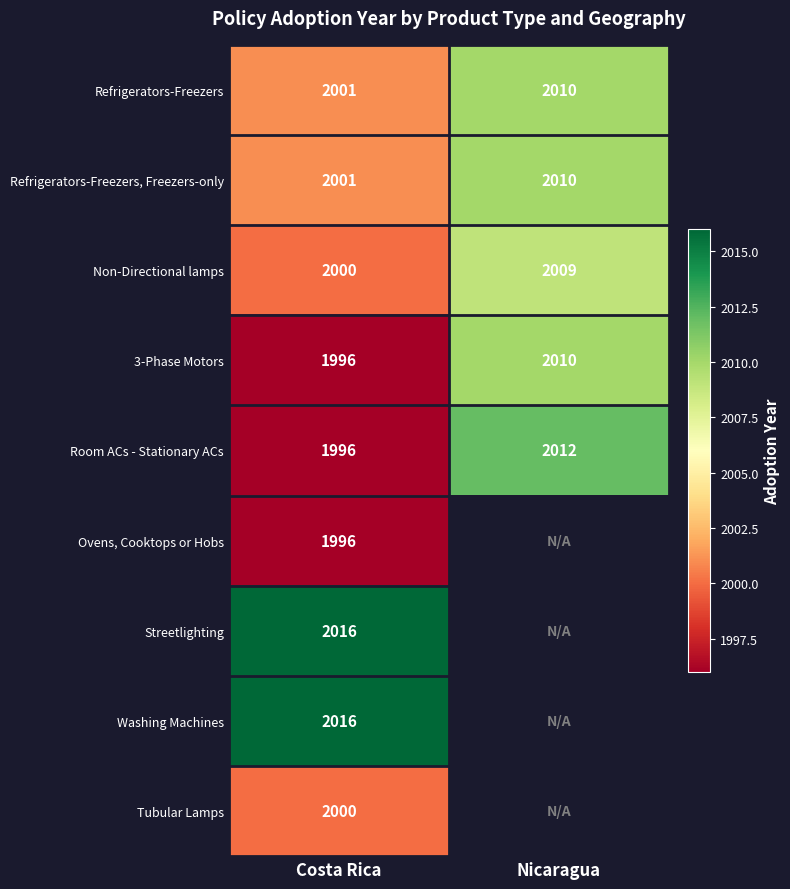

Rank the categories by Refrigerators-Freezers, Freezers-only value from lowest to highest.

Costa Rica, Nicaragua